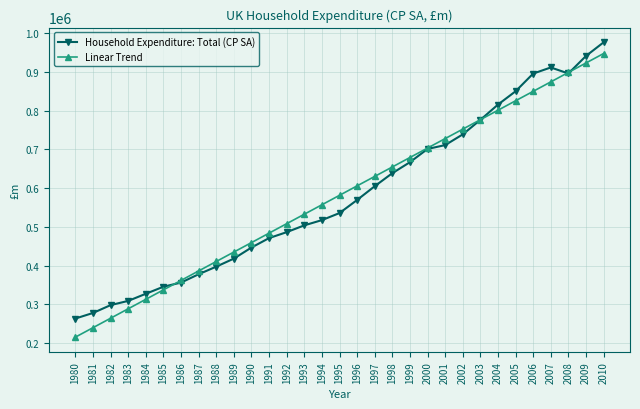

Is it true that Linear Trend equals 630482.0 at 1997?

True